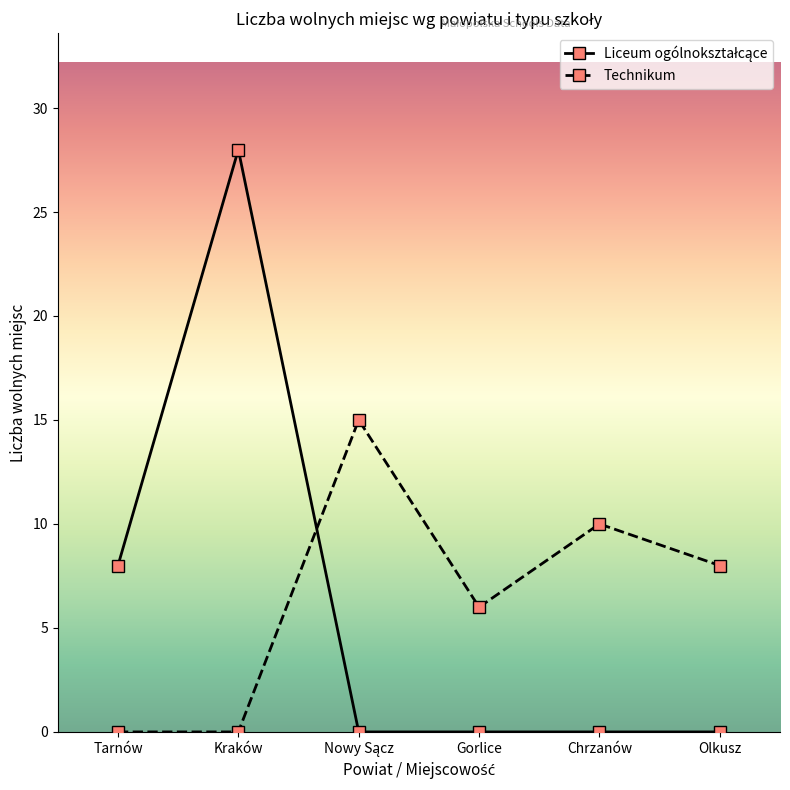

At how many categories does at least one series exceed 9?

3